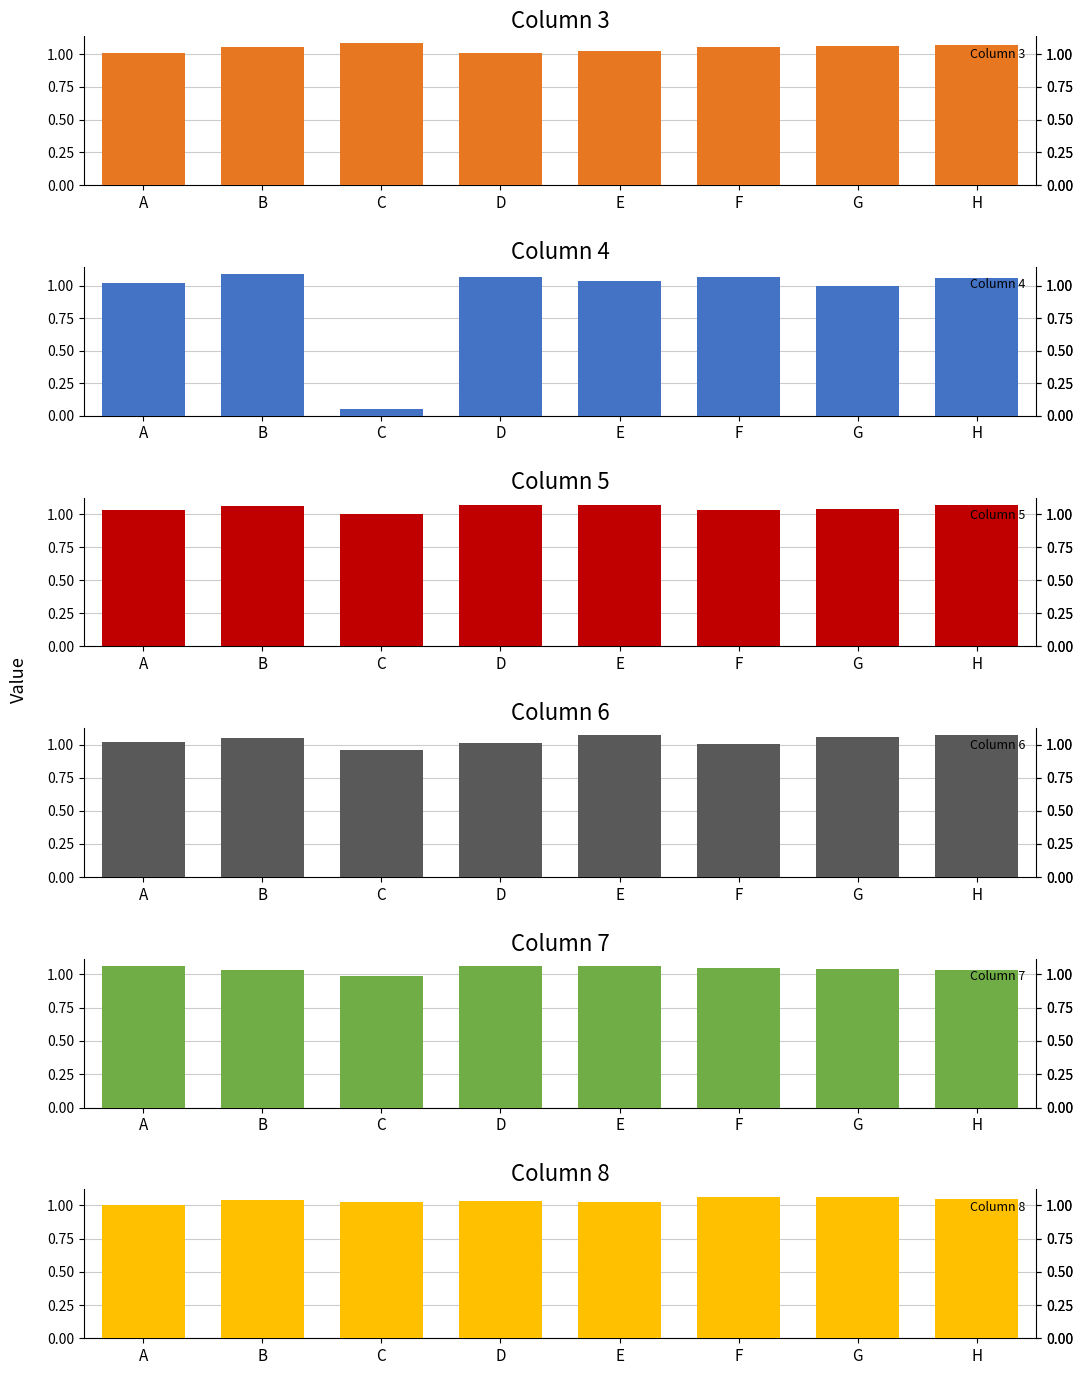

How many bars are there in total?

48